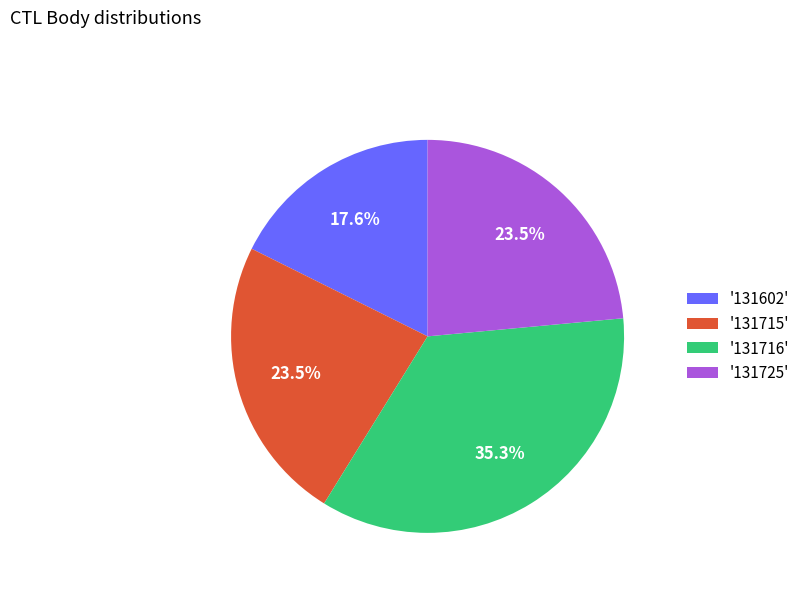

What is the smallest slice in the pie chart?

'131602'